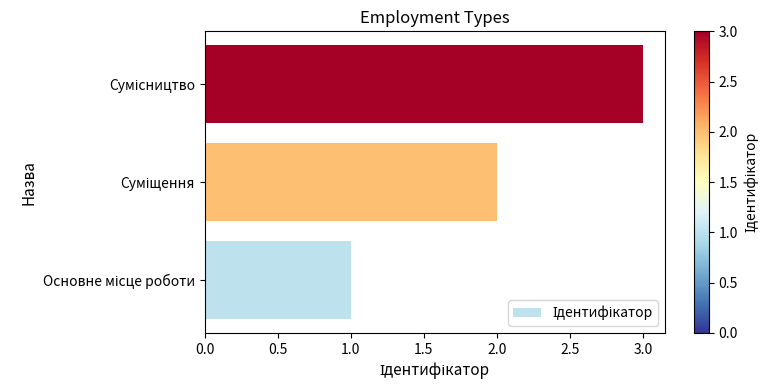

What is the sum of all values?

6